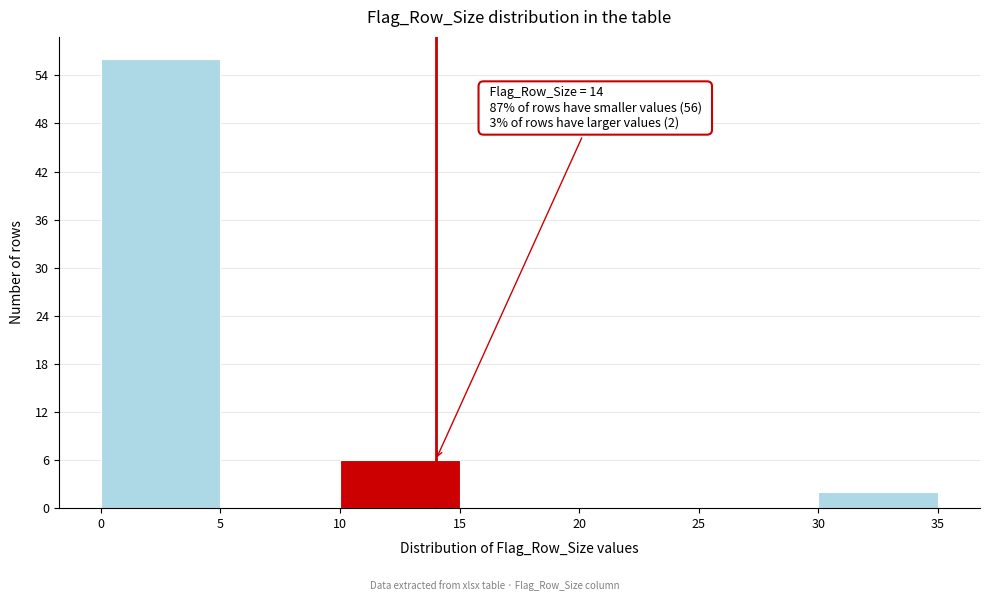

Which range on the x-axis has the tallest bar?

0 to 5